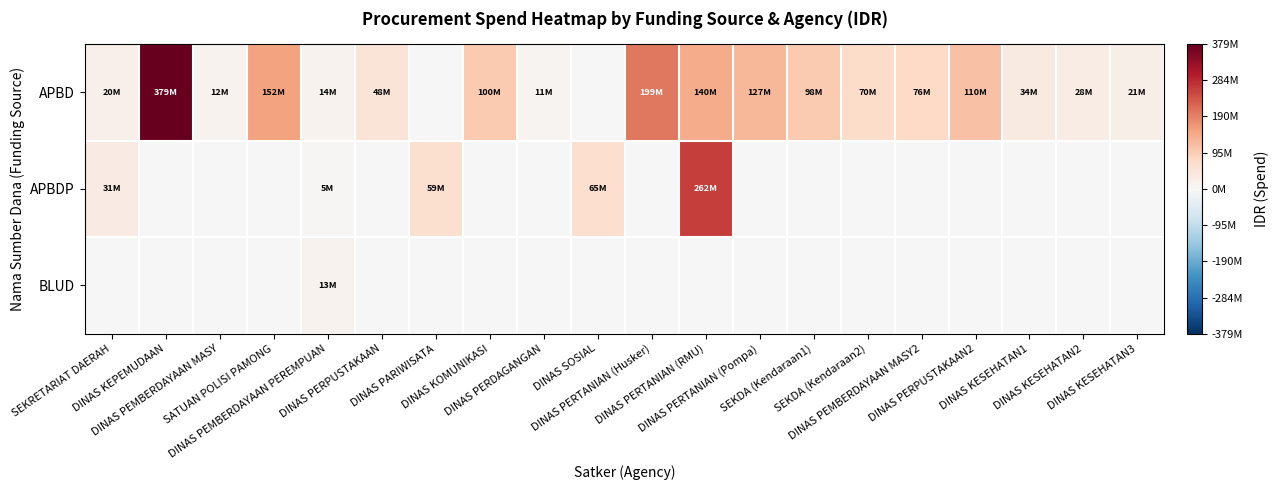

Rank the series by their average value, from lowest to highest.

BLUD, APBDP, APBD